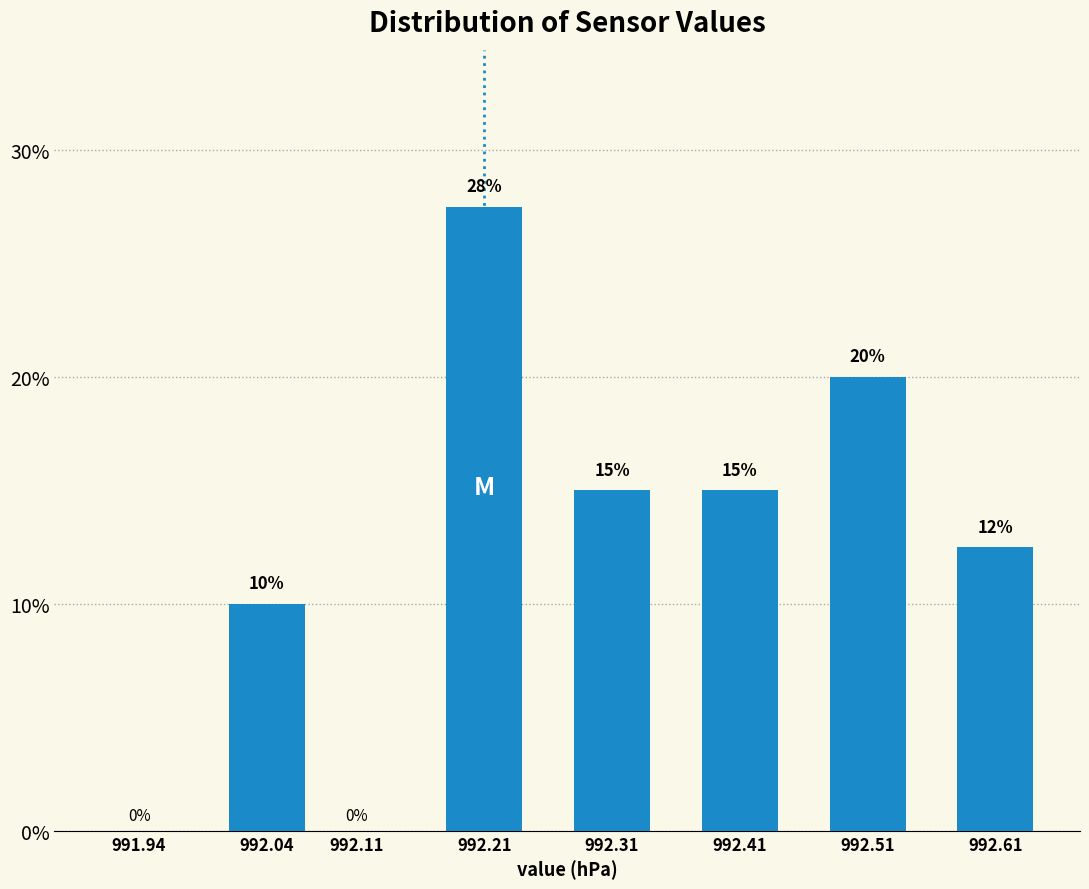

What is the sum of all values?

100.0